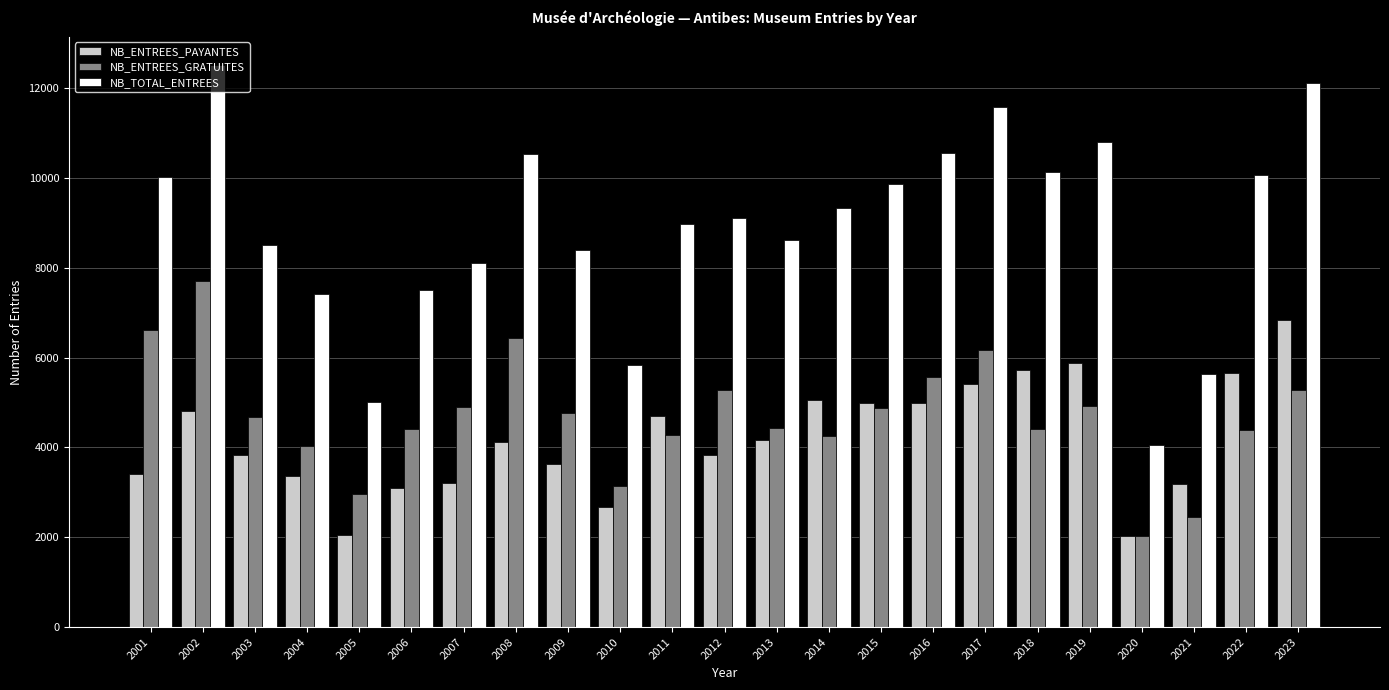

The value of NB_ENTREES_GRATUITES at 2006 is 4412. True or false?

True